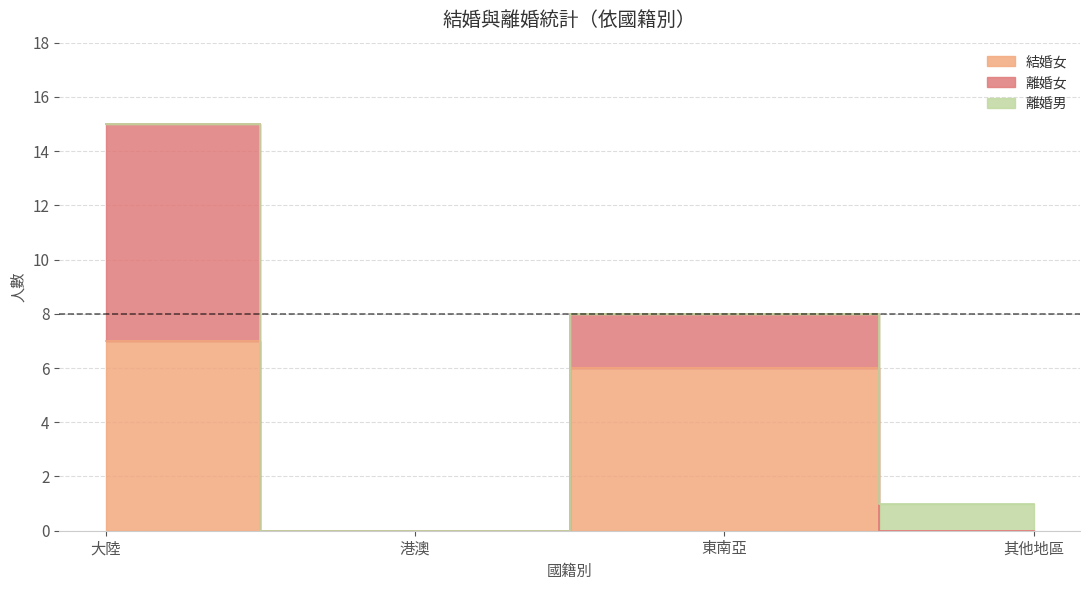

At which label does 離婚女 first exceed 2?

大陸